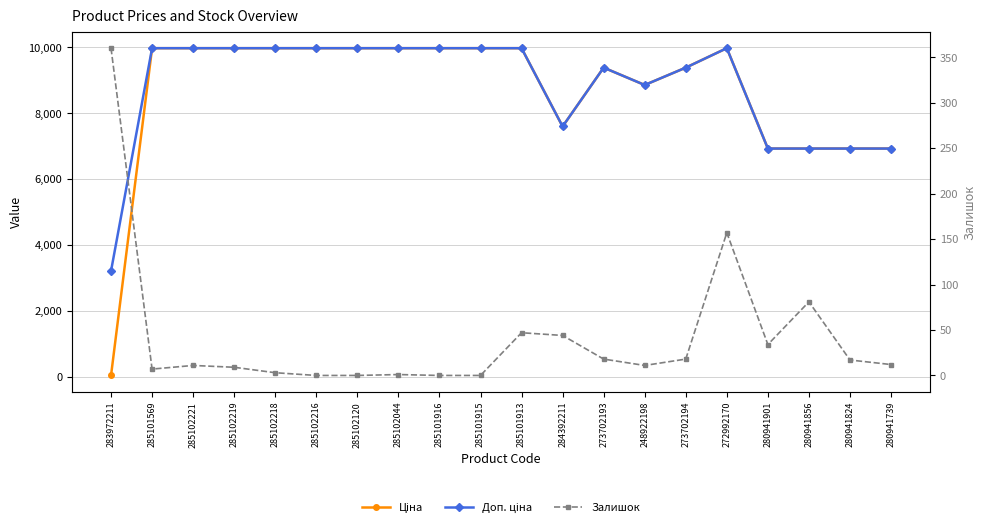

At which category does the chart reach its peak across all series?

285101569